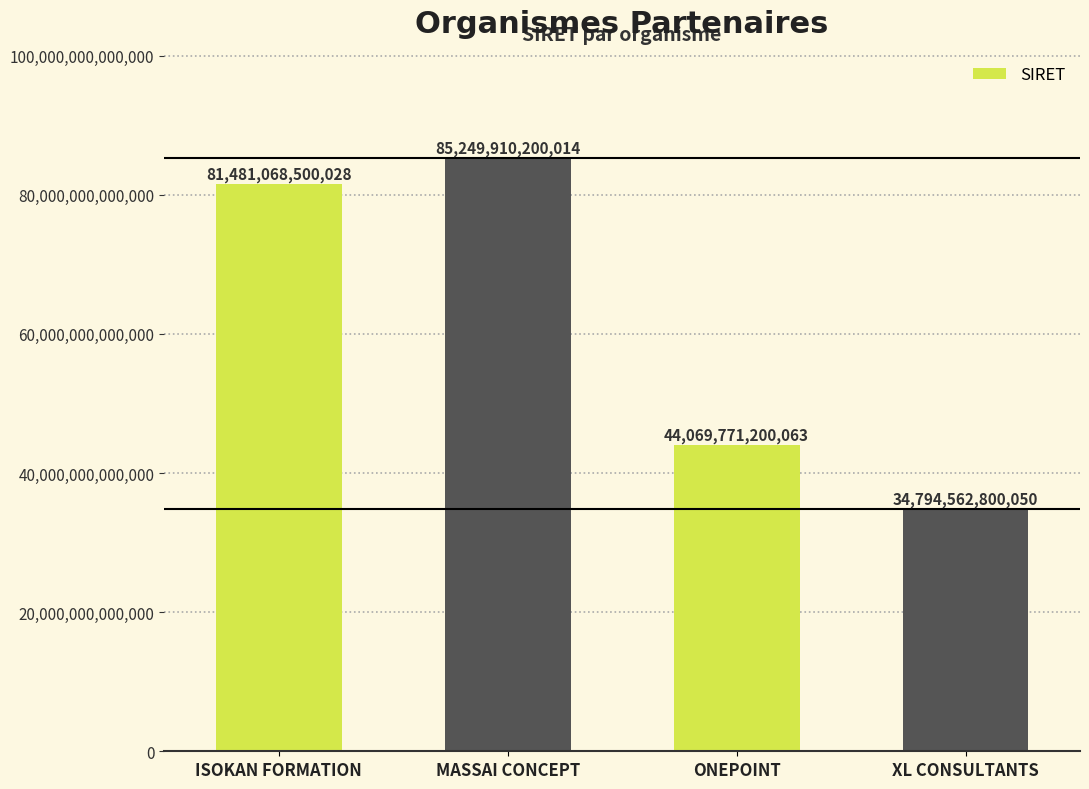

Which category has the lowest value across all series?

XL CONSULTANTS